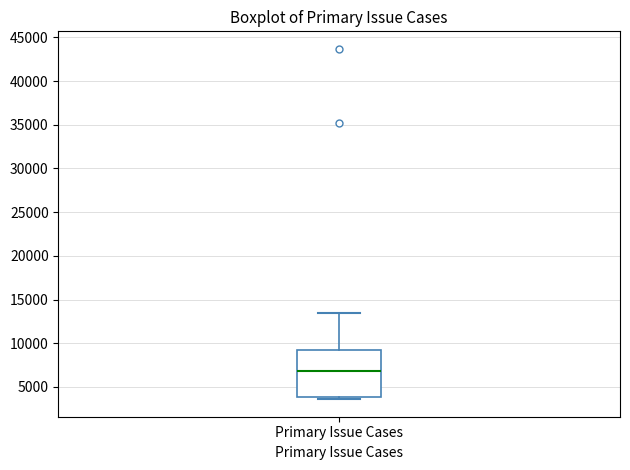

Read this box plot against the y-axis: the position of the median line, the range covered by the box, and the ends of both whiskers. The values are not printed on the chart, so give them approximately, as read against the axis.

median 7000, box 4000 to 9000, whiskers 3500 to 13500